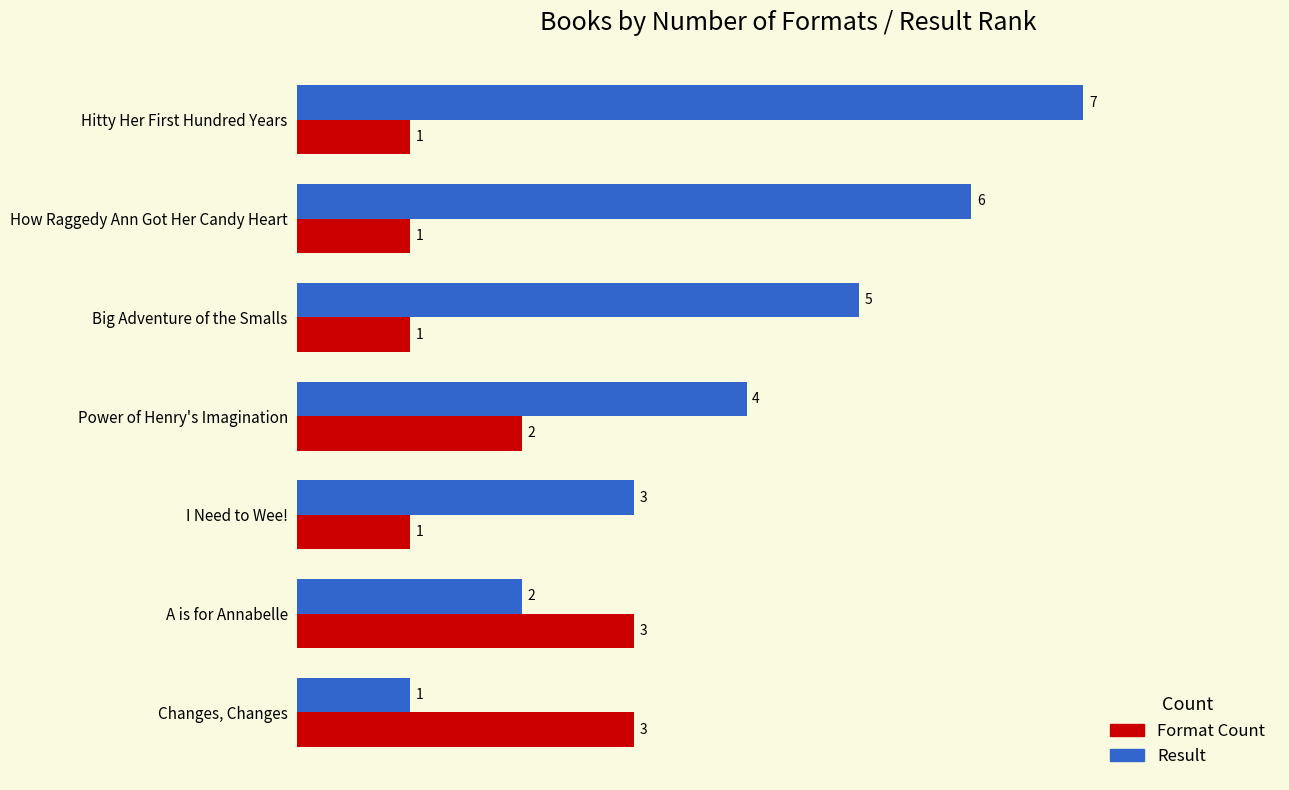

True or false: Result has a value of 5 at Big Adventure of the Smalls.

True